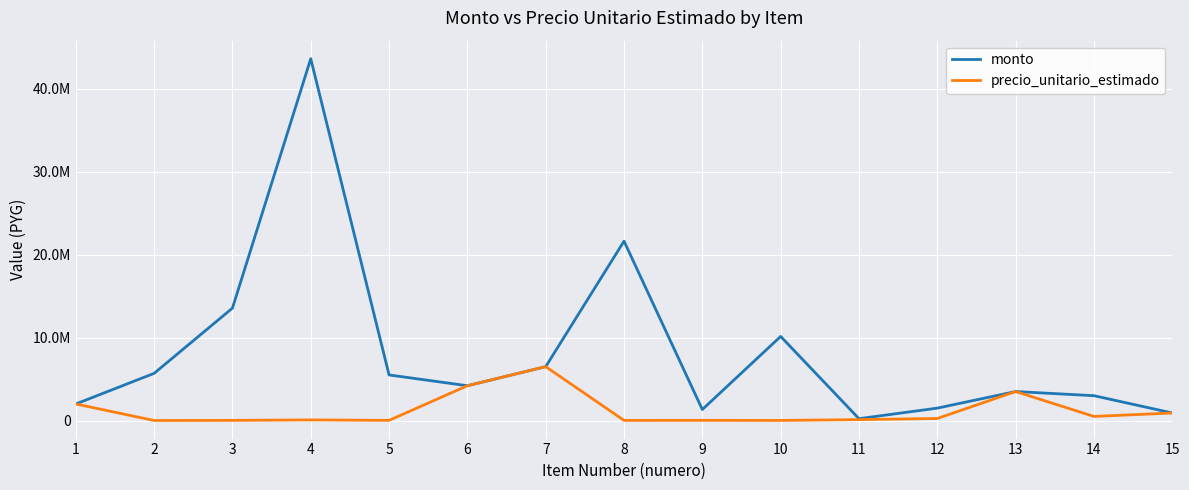

Which category has the highest value in the precio_unitario_estimado series?

7